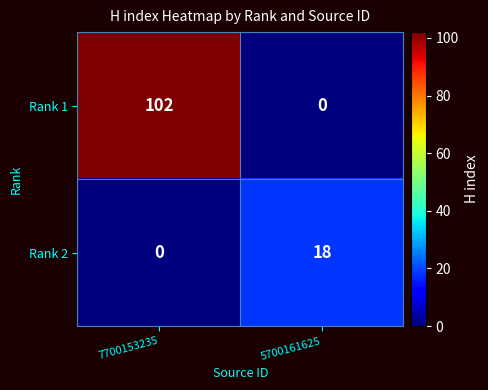

Reading left to right, transcribe all the data shown in this chart.

Rank 1: 102	0
Rank 2: 0	18